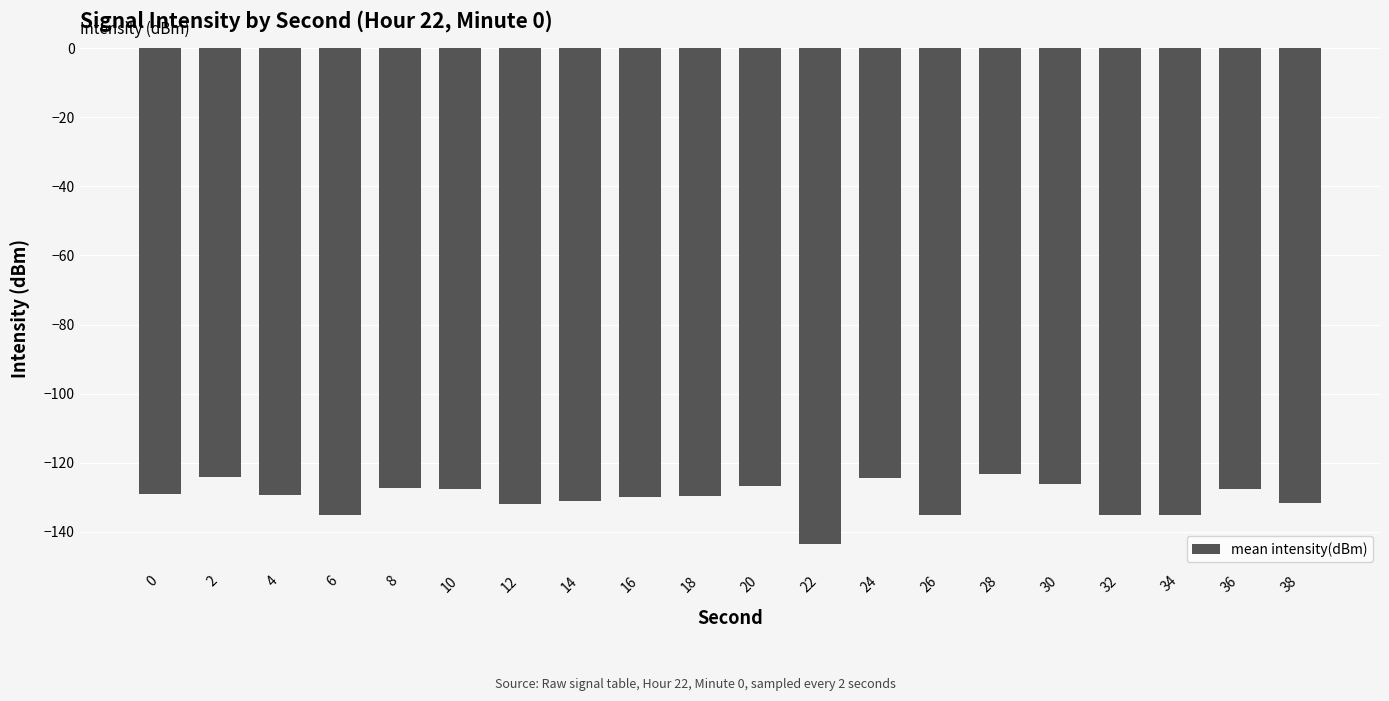

What value does the data have at 14?

-131.2